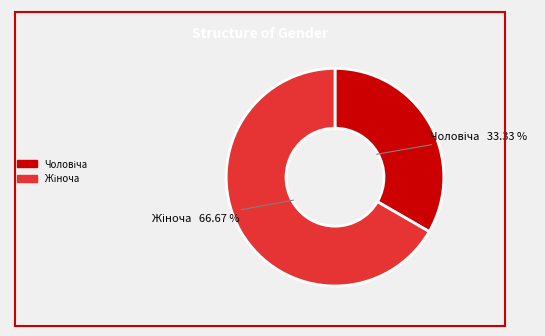

To the nearest percent, what is the difference between the largest and smallest slice percentages?

33%